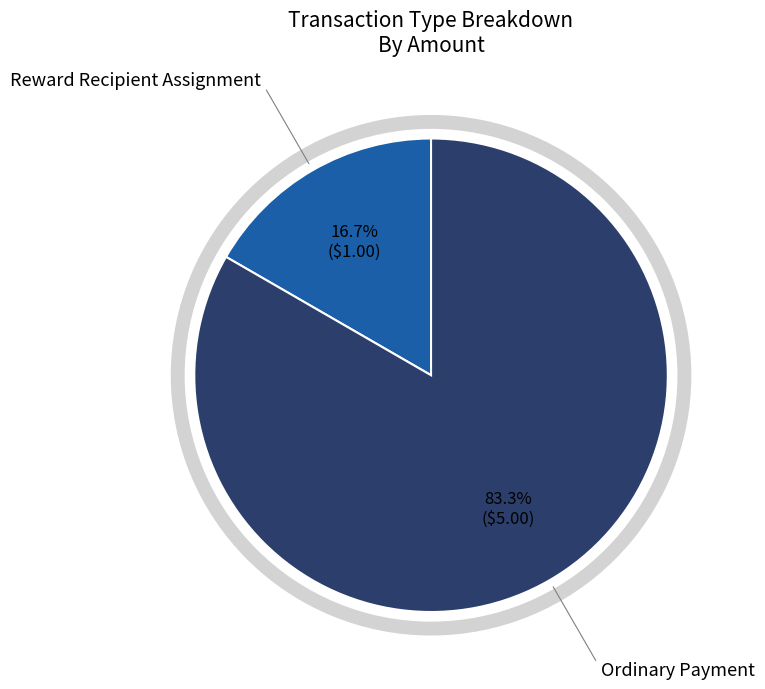

Does any single category account for the majority?

Yes